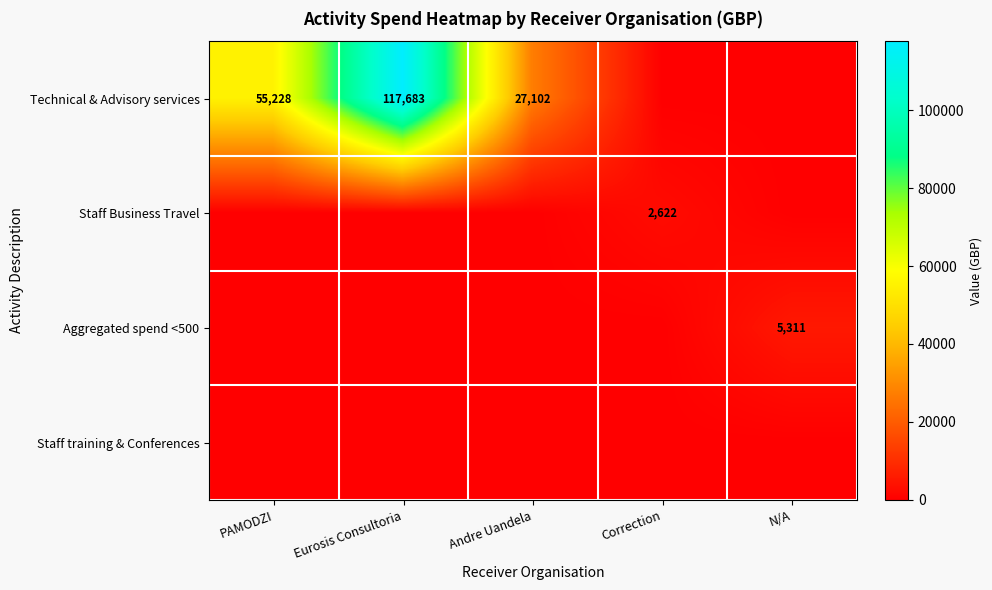

What is the spread (max minus min) of values at PAMODZI?

55228